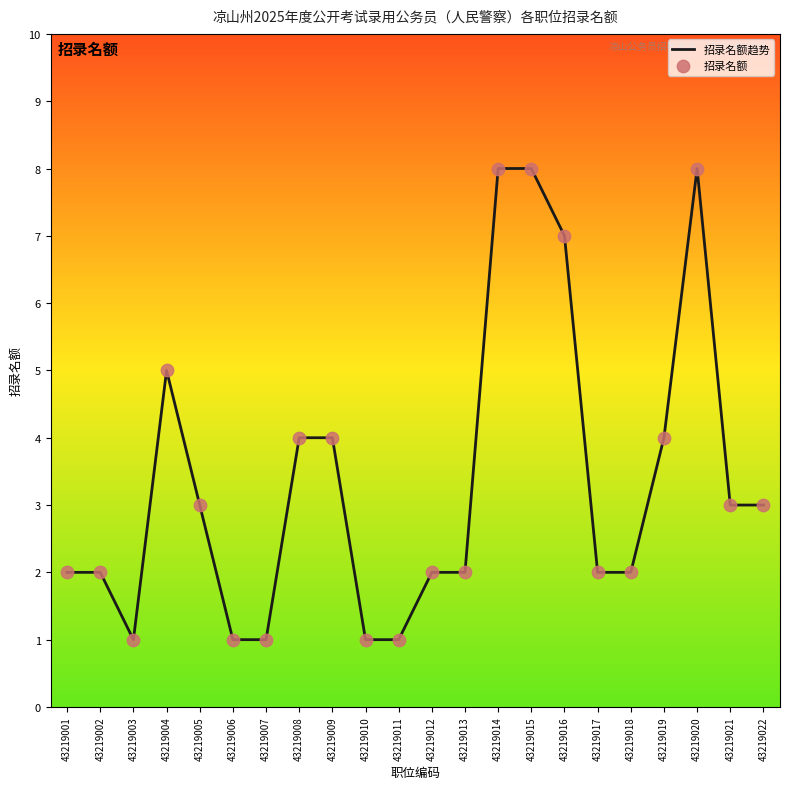

What is the difference between the maximum and minimum values?

7